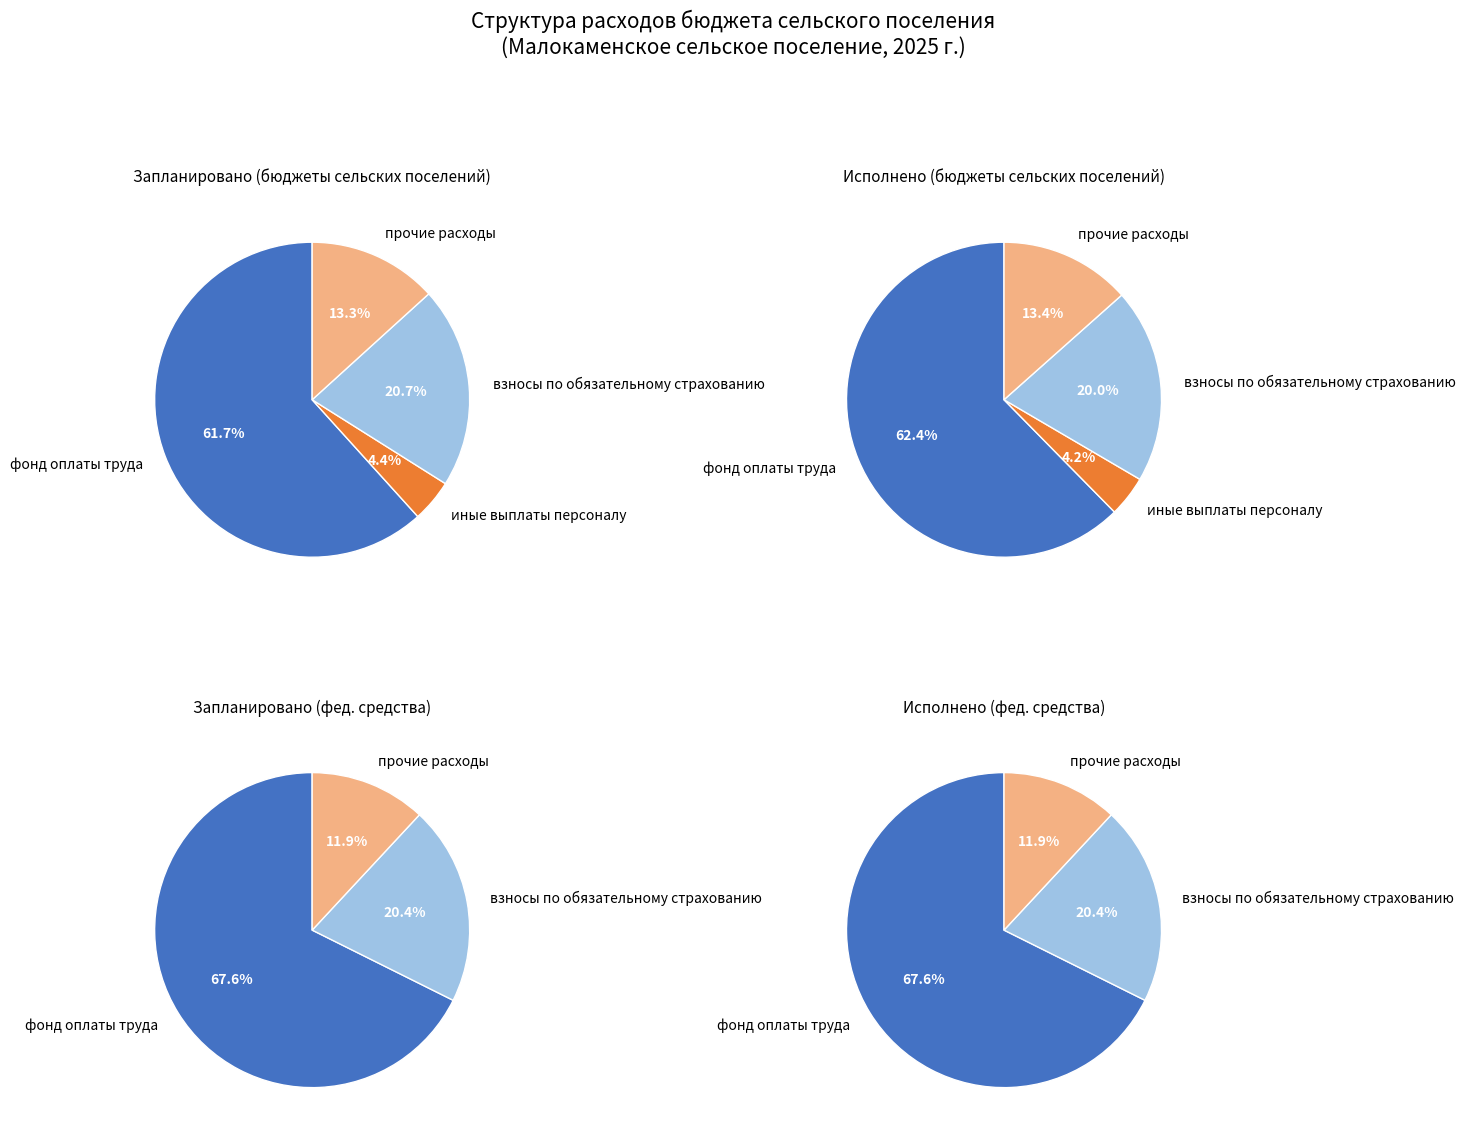

How many segments does this pie chart have?

4